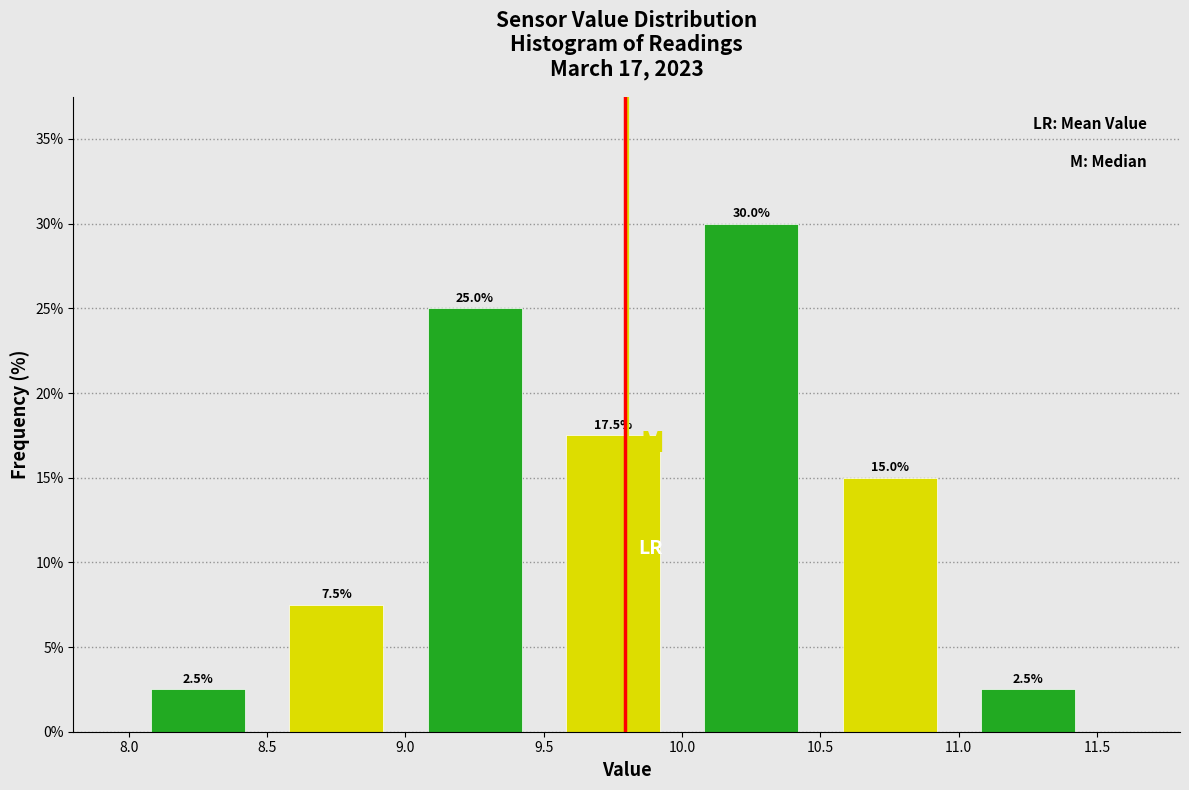

Reading left to right, transcribe this chart: for each bar, give the range it covers on the x-axis and its height.

8.0 to 8.5: 2.5
8.5 to 9.0: 7.5
9.0 to 9.5: 25.0
9.5 to 10.0: 17.5
10.0 to 10.5: 30.0
10.5 to 11.0: 15.0
11.0 to 11.5: 2.5